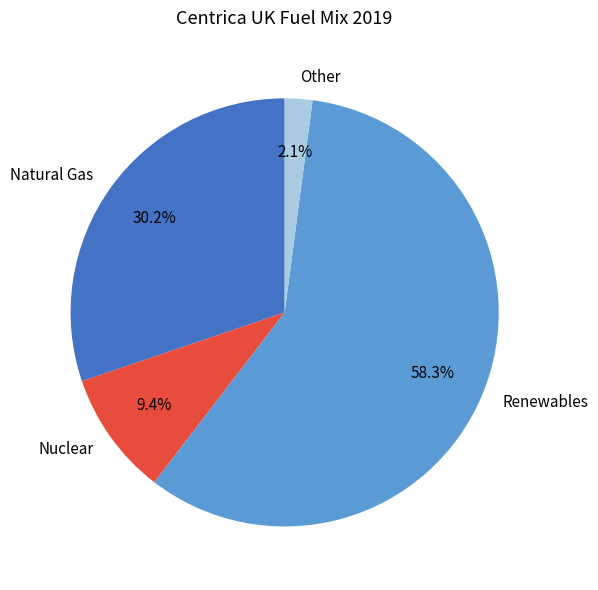

Combined, what portion of the pie is Renewables and Natural Gas?

88.5%